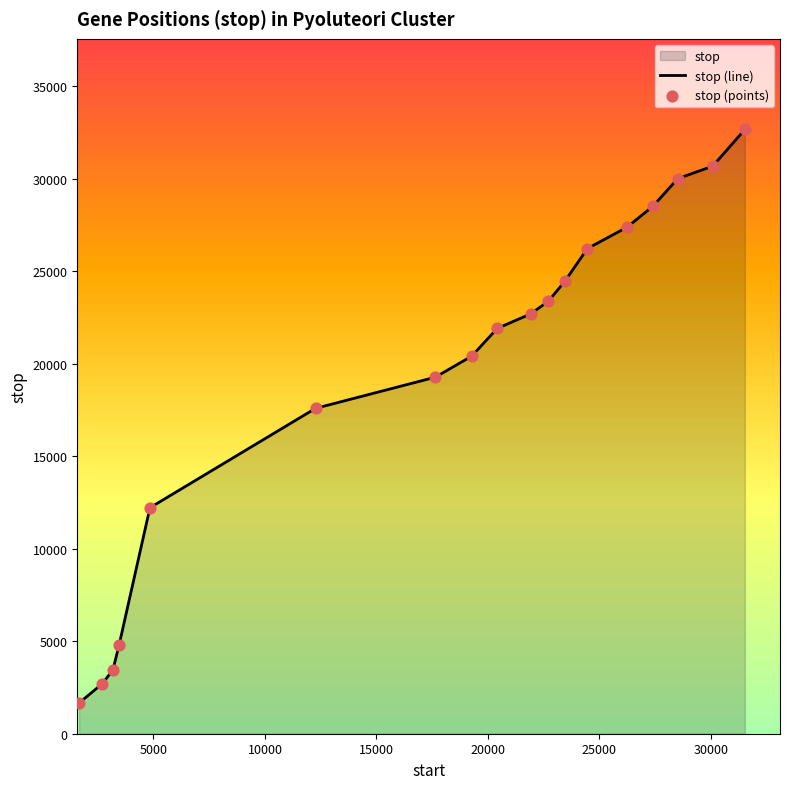

What is the lowest value of the stop (line) series?

1666